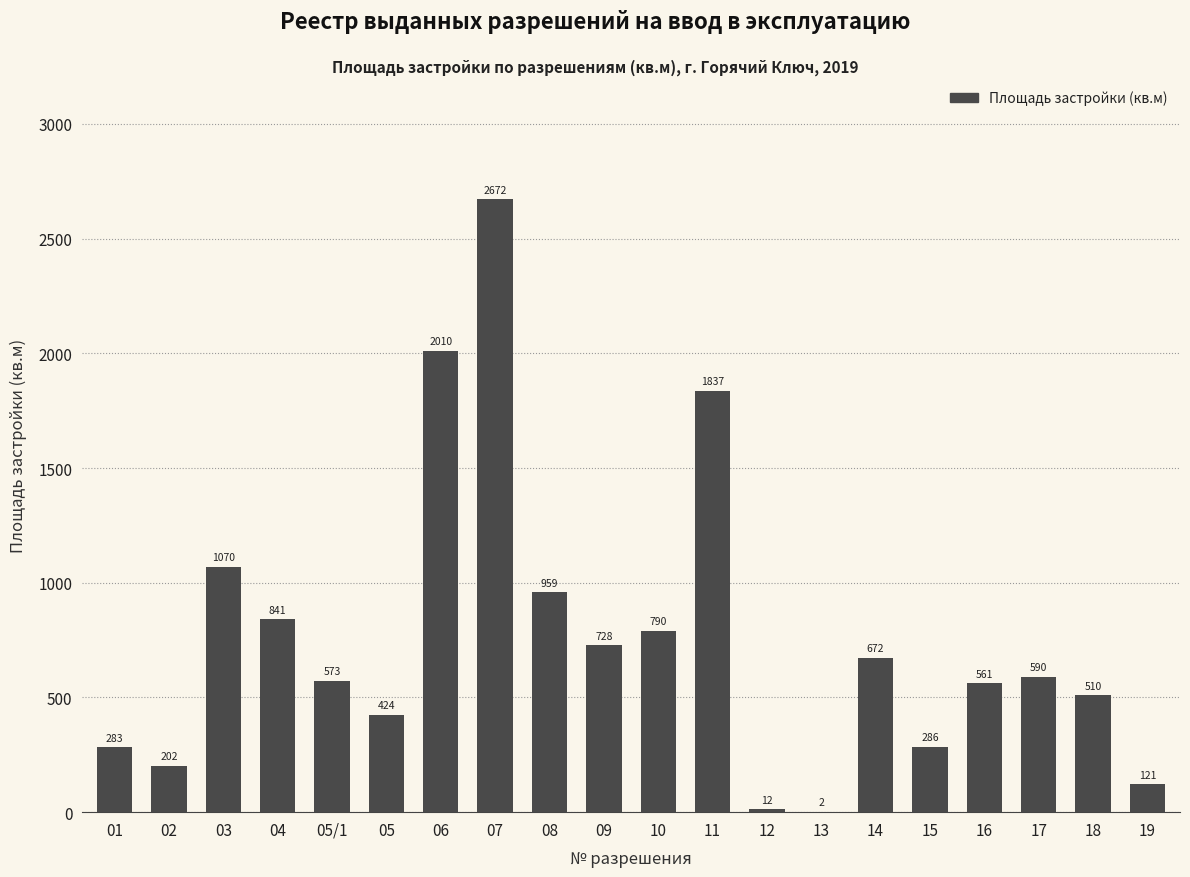

The value at 10 is 790.4. True or false?

True